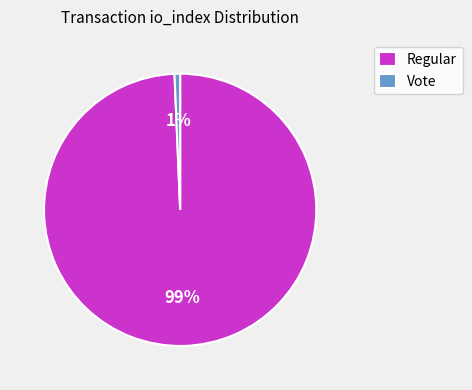

Is it true that Regular is 99% of the pie?

True